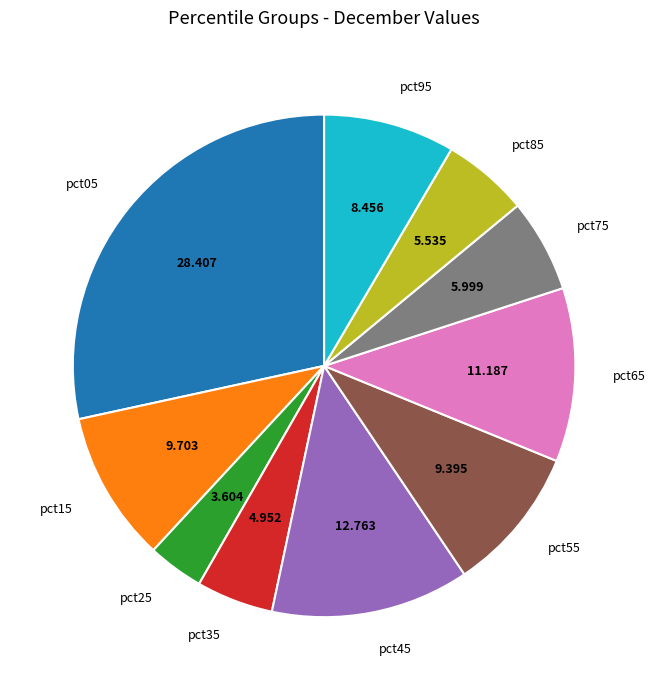

Do pct65 and pct05 together represent more than half of the pie?

No